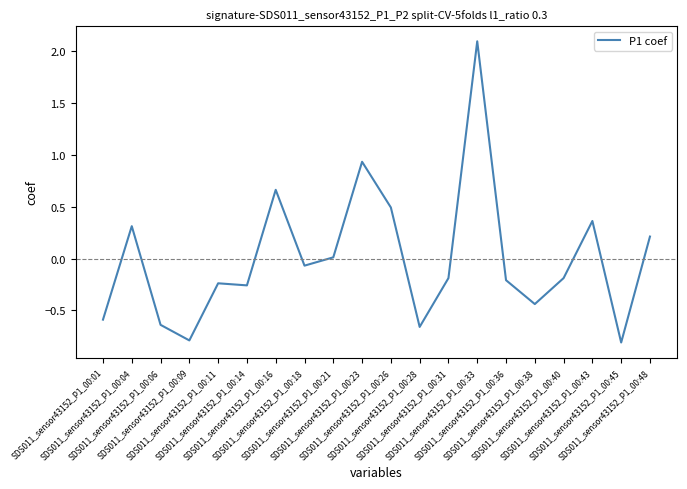

What is the maximum value shown in the chart?

2.1